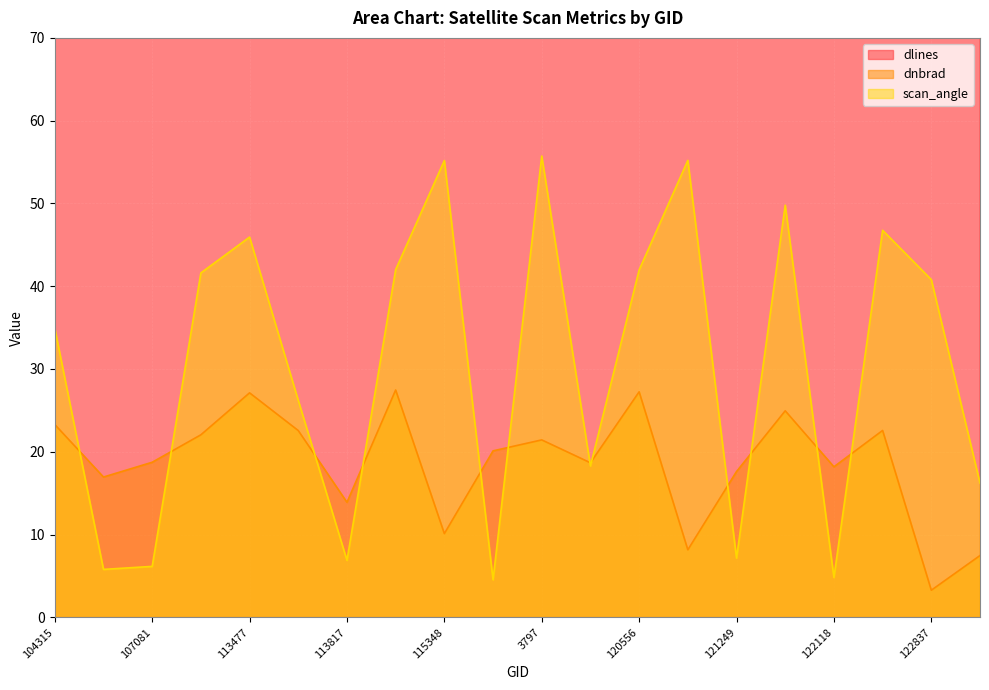

What is the lowest value of the dnbrad series?

3.3